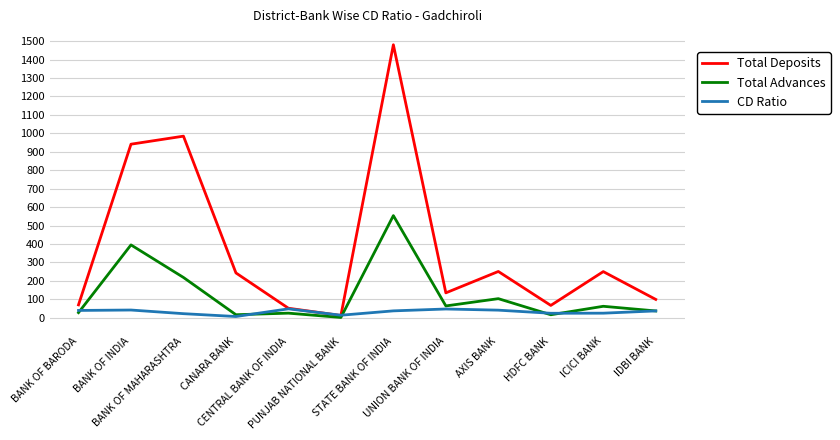

The value of Total Advances at BANK OF INDIA is 180.3. True or false?

False